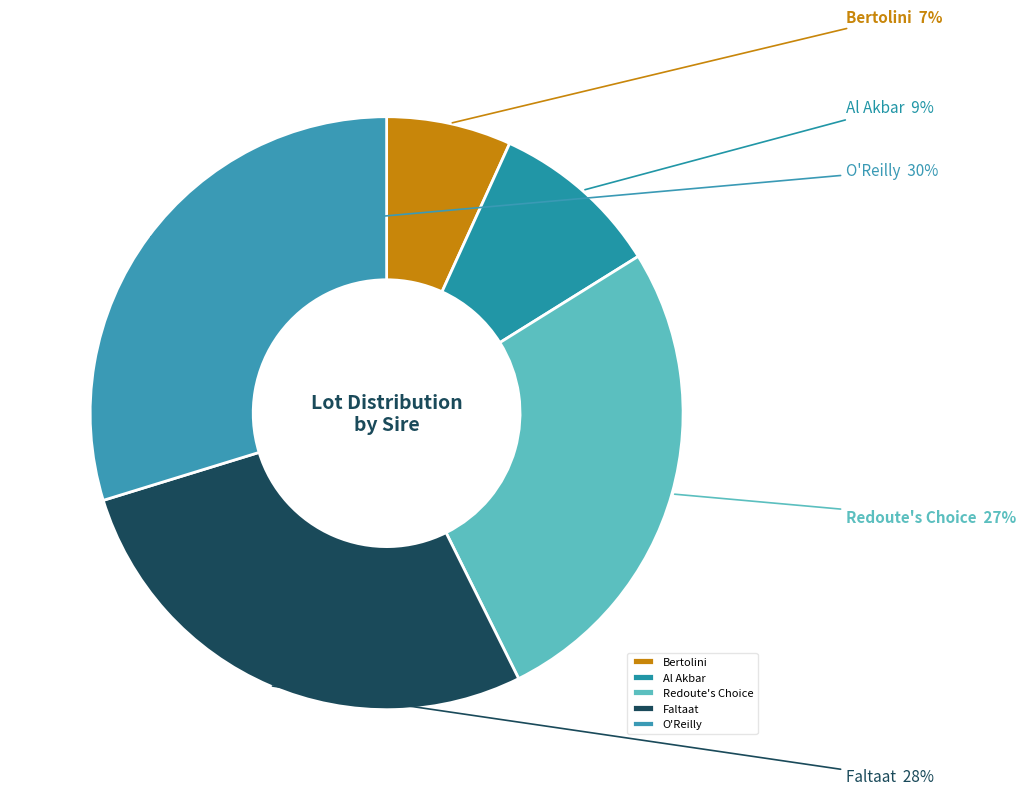

To the nearest percent, what is the combined percentage of Al Akbar and O'Reilly?

39%